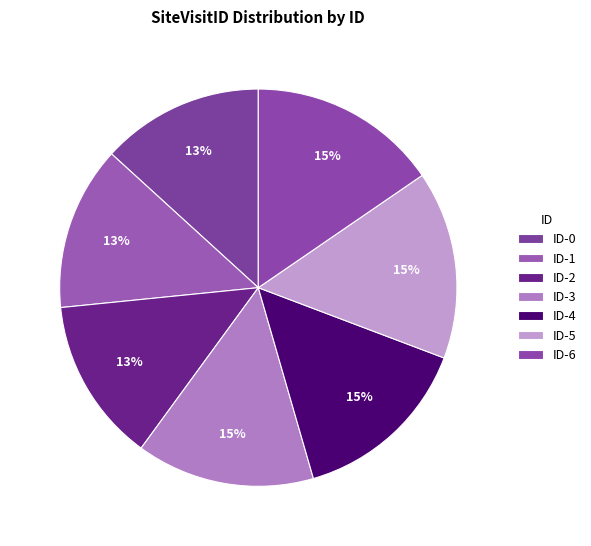

Count the number of slices in the pie.

7